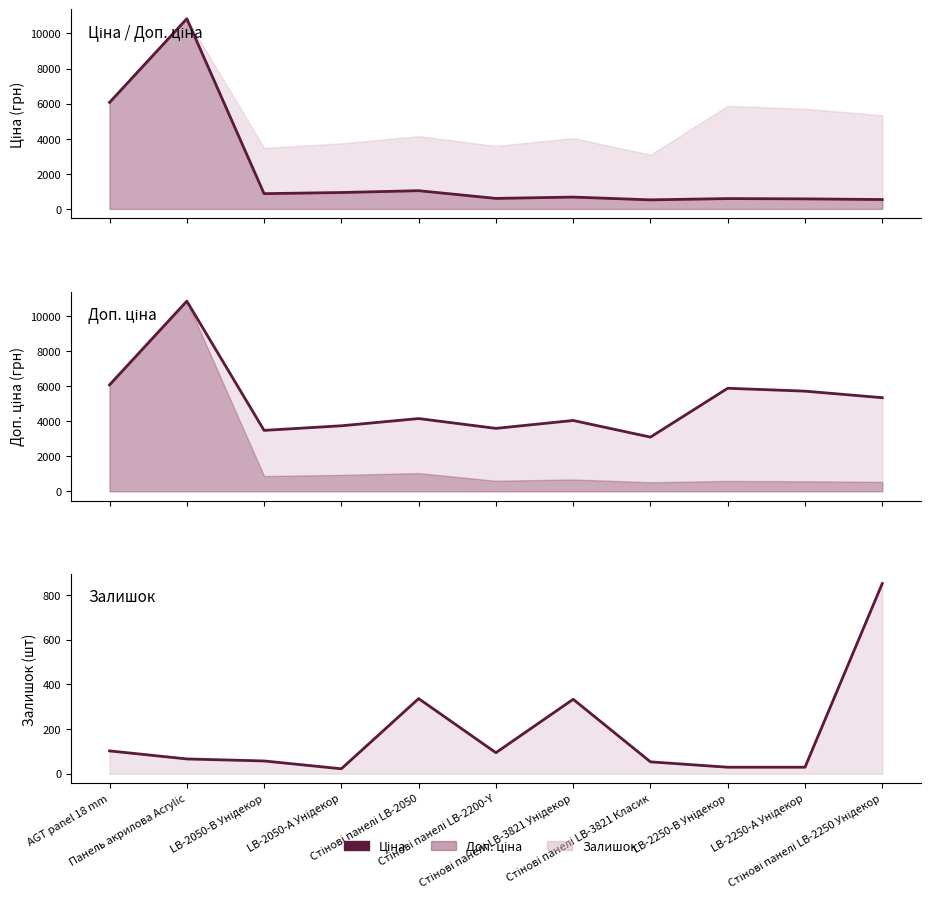

Read the Ціна value at AGT panel 18 mm.

6067.2